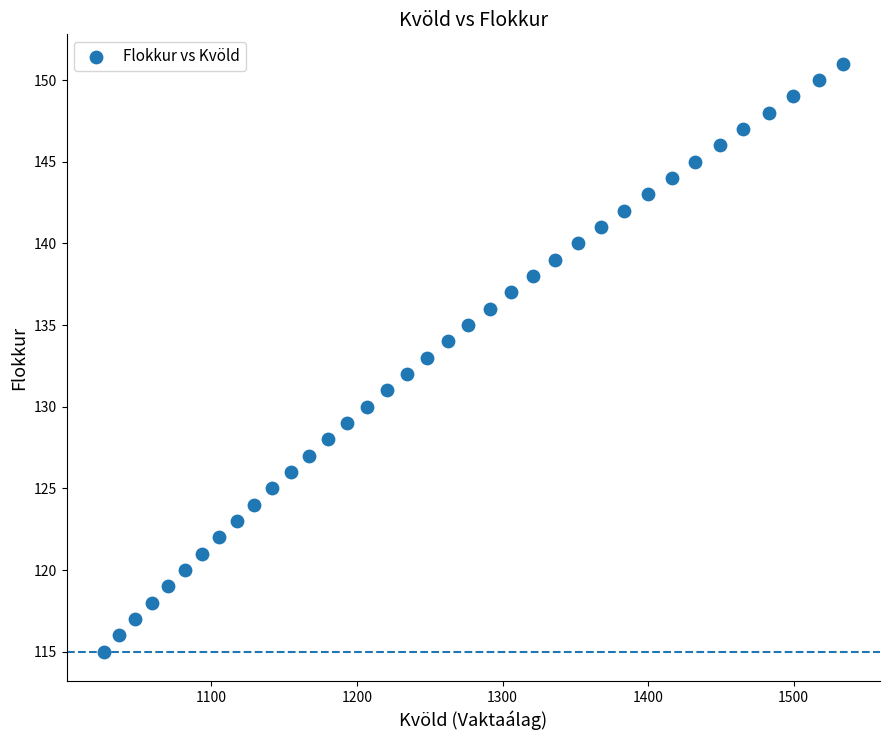

What is the range of Y values (max minus min)?

36